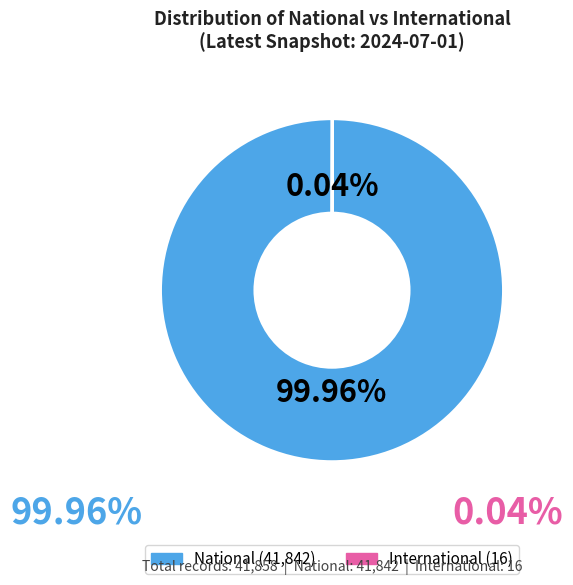

Is it true that National is 91% of the pie?

False